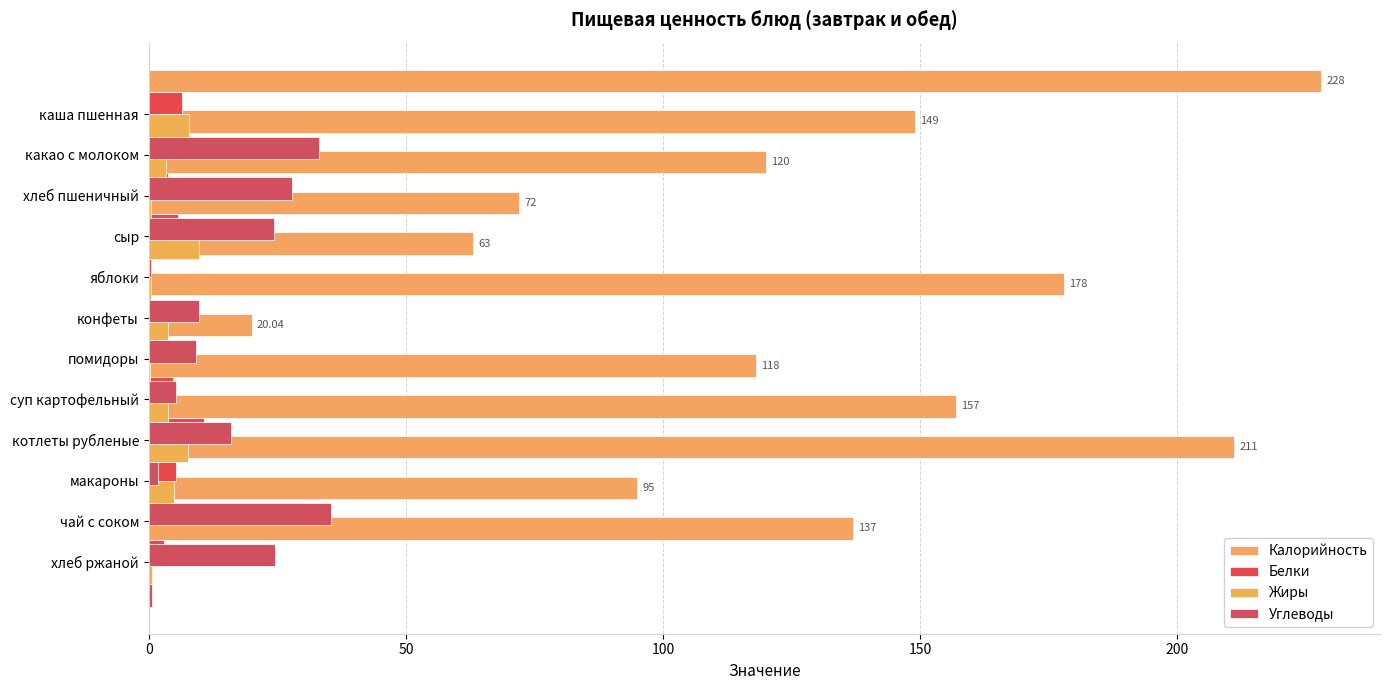

What is the difference between the maximum and minimum values in the Жиры series?

9.7